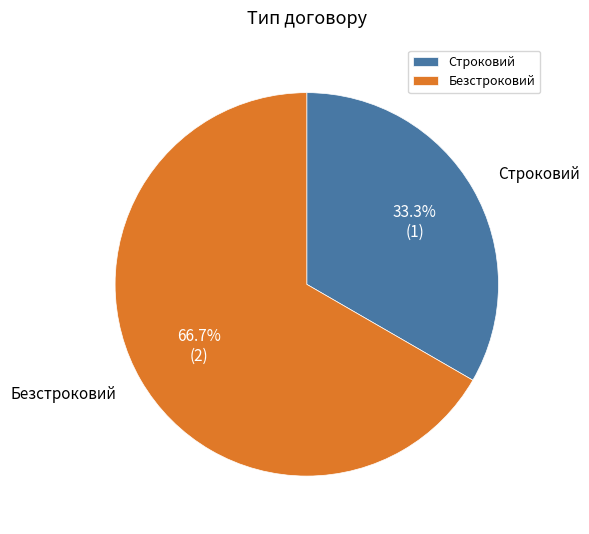

What is the ratio of the value at Безстроковий to the value at Строковий?

2.0